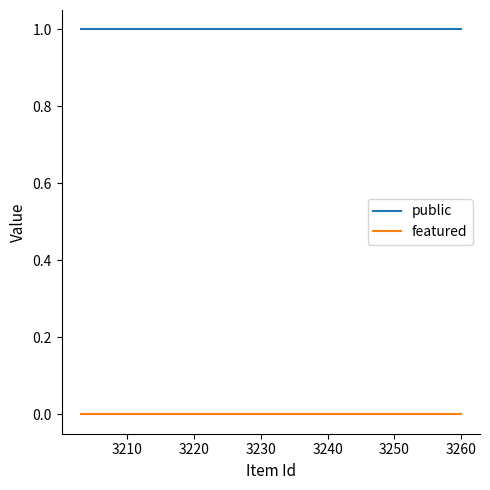

Which series has the largest total across all categories?

public